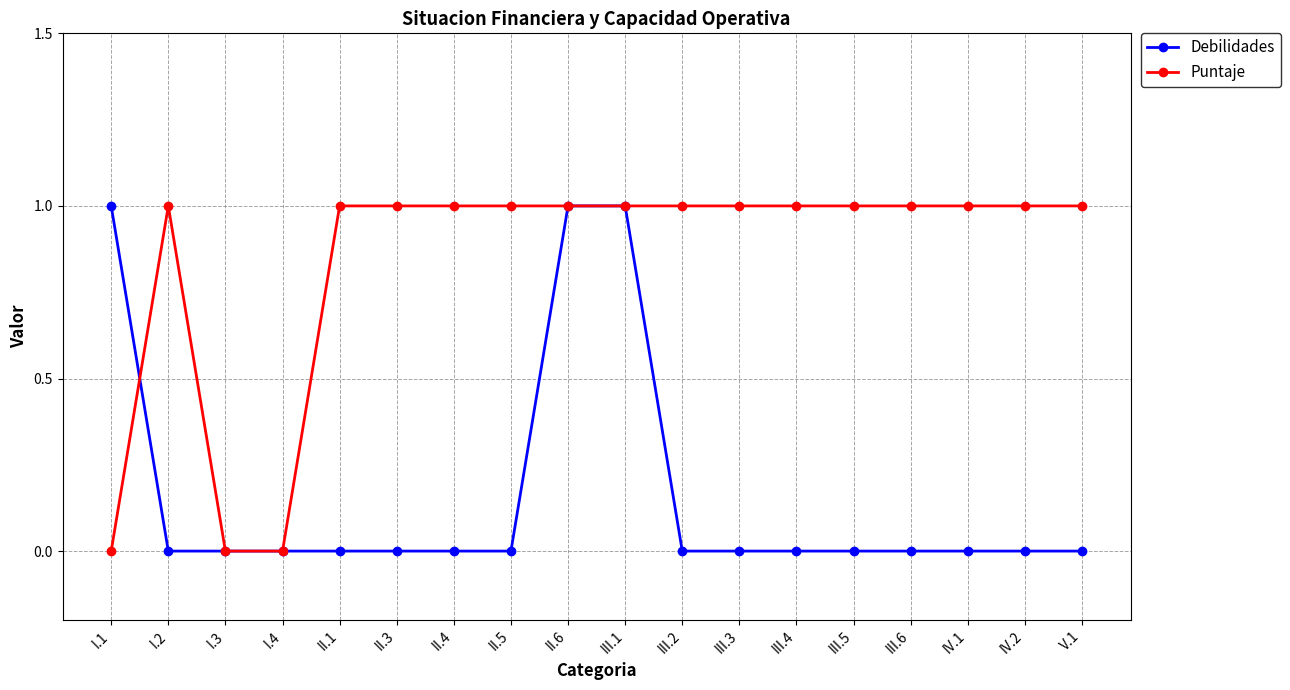

What are all the series names shown in the legend?

Debilidades, Puntaje